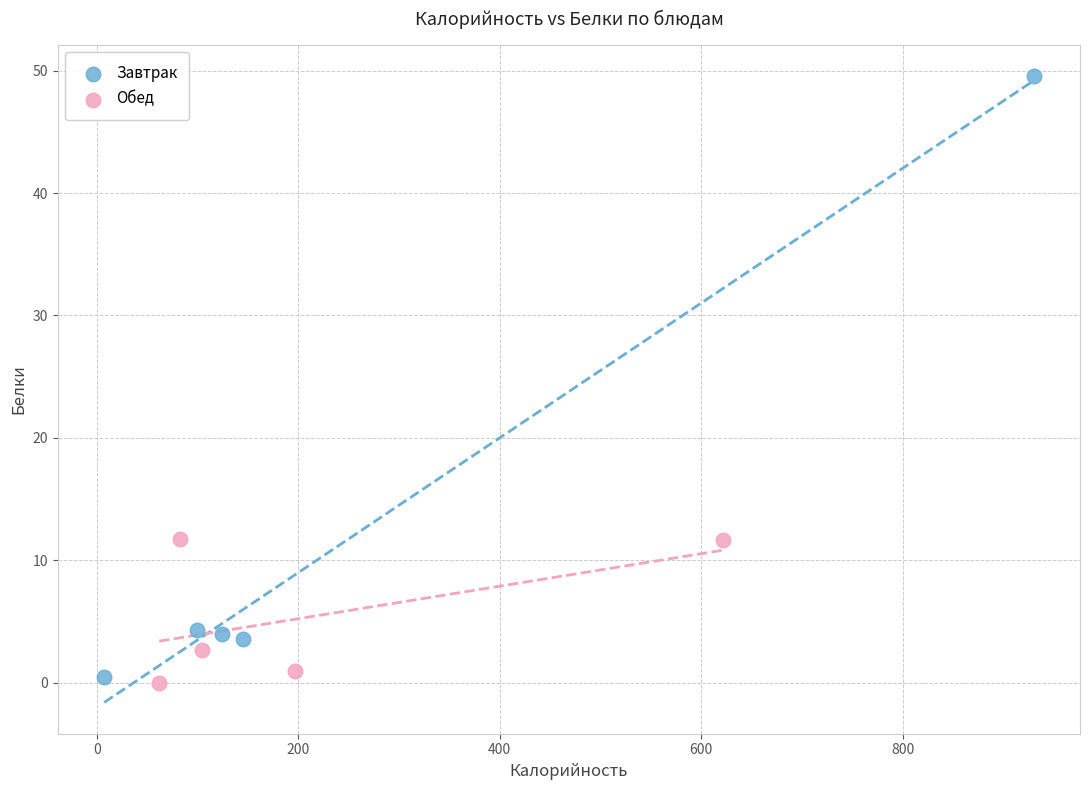

Which series has the widest spread of Y values?

Завтрак